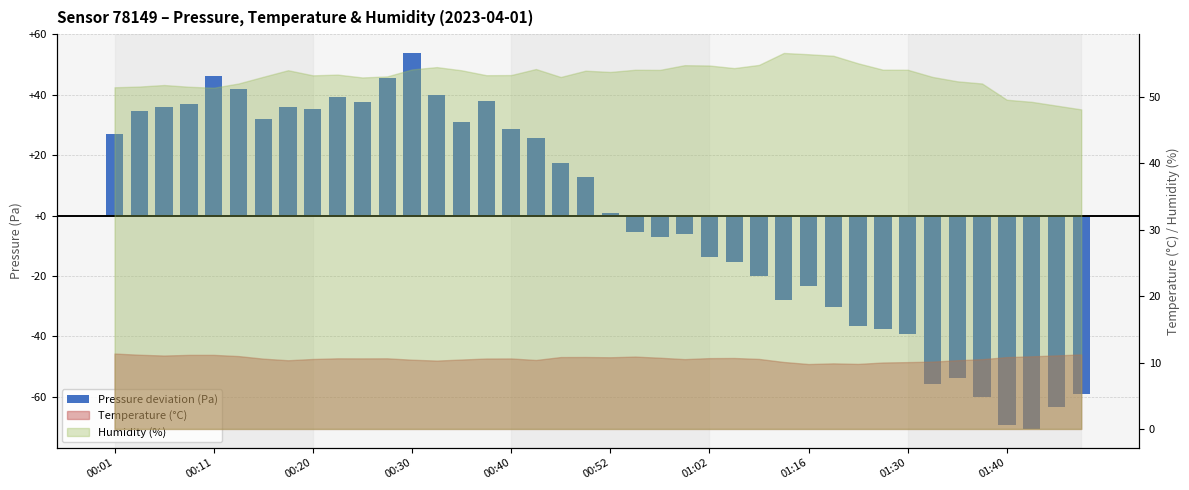

True or false: the data shows 68.7 at 13.

False